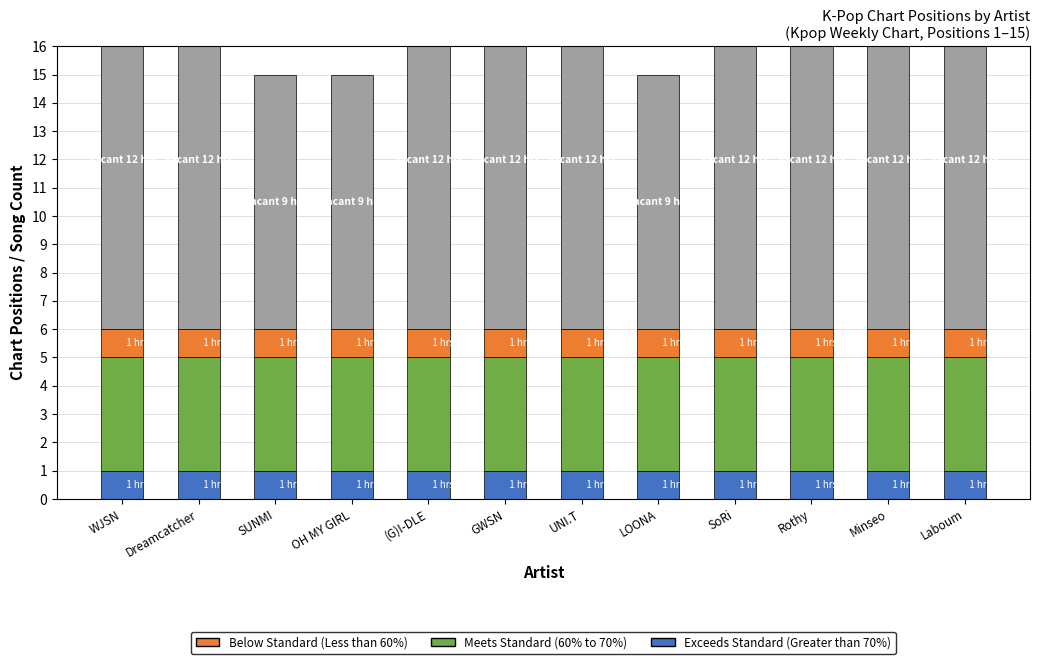

Rank the series at UNI.T from highest to lowest value.

Vacant, Meets Standard (60% to 70%), Exceeds Standard (Greater than 70%), Below Standard (Less than 60%)